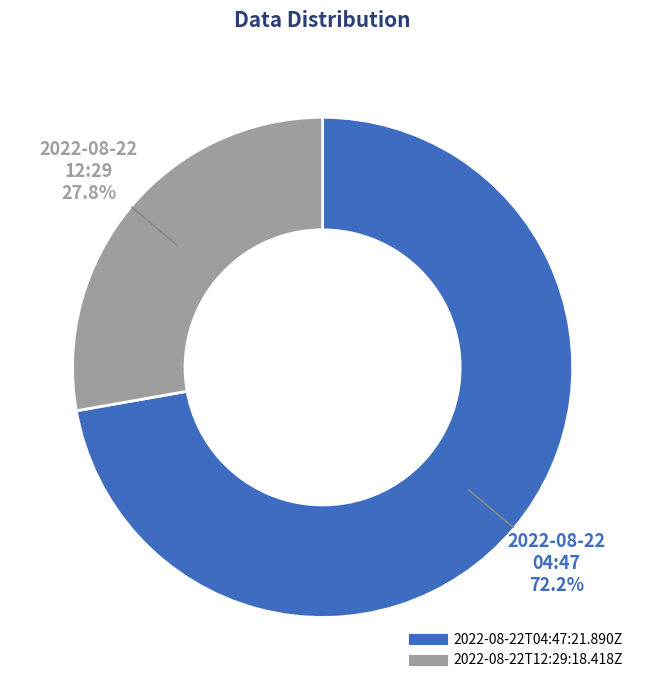

What percentage is NOT represented by 2022-08-22T12:29:18.418Z?

72.2%